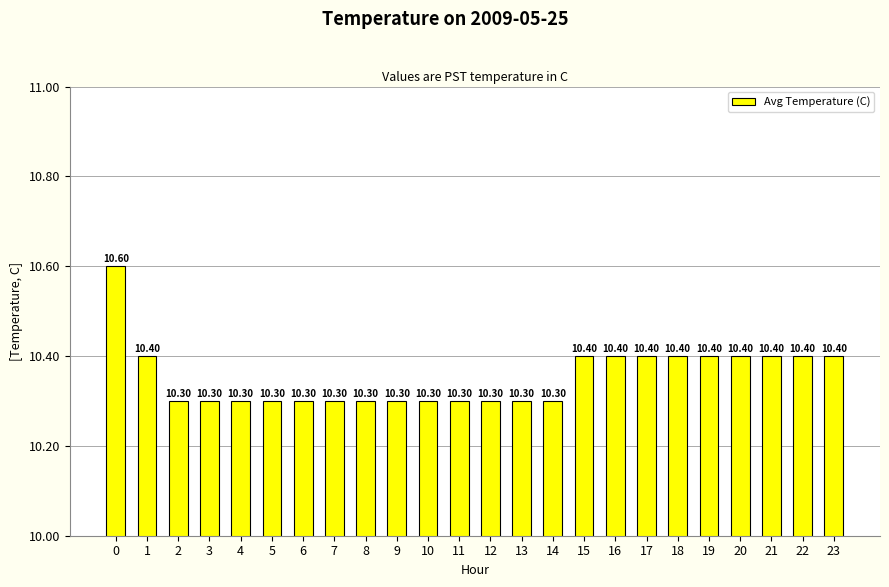

How many data points does each series have?

24